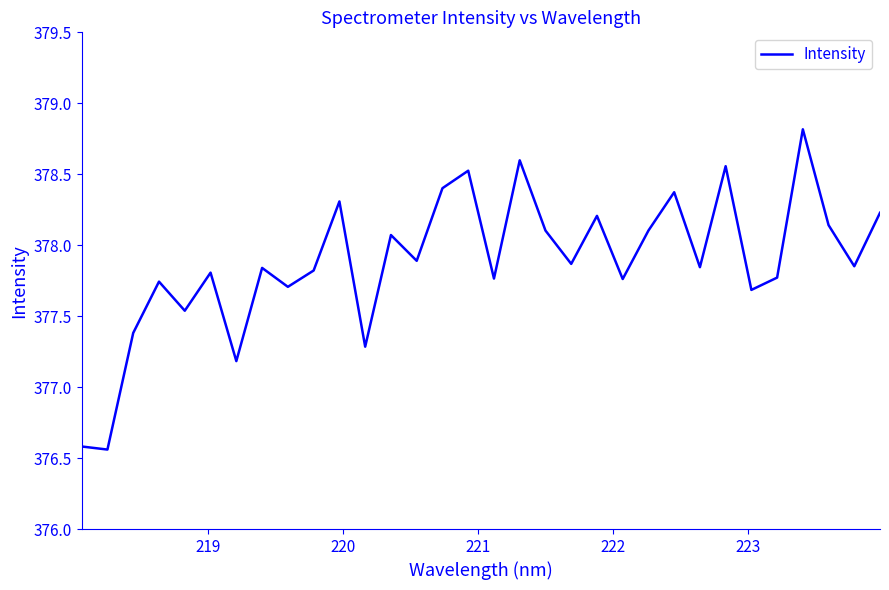

What is the maximum value shown in the chart?

378.8